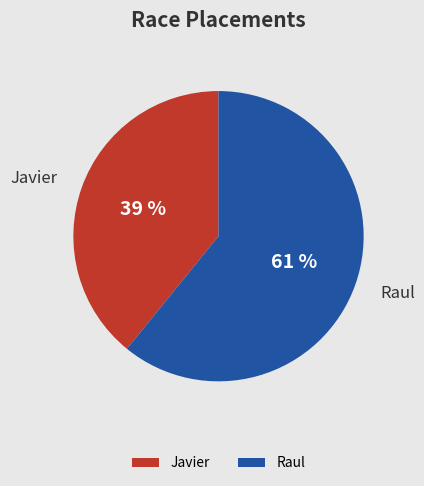

Is Raul the majority of the pie?

Yes